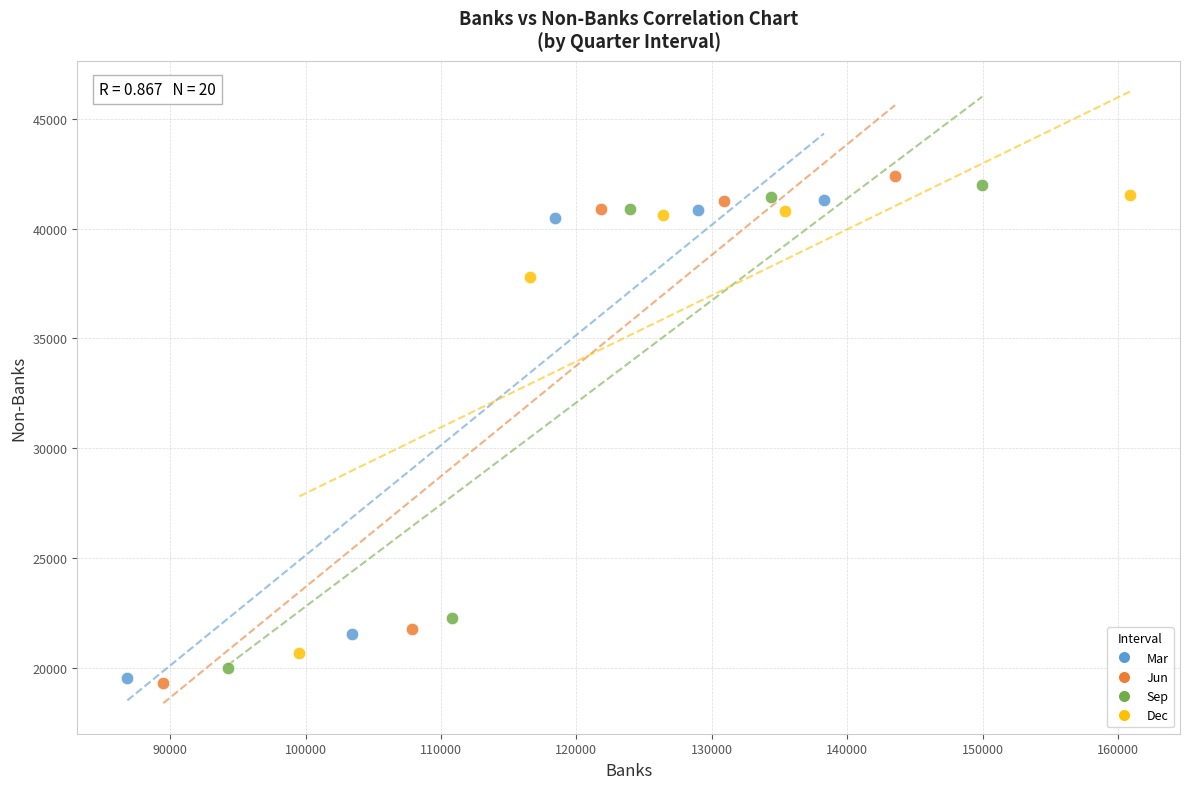

Which series has the widest spread of Y values?

Jun